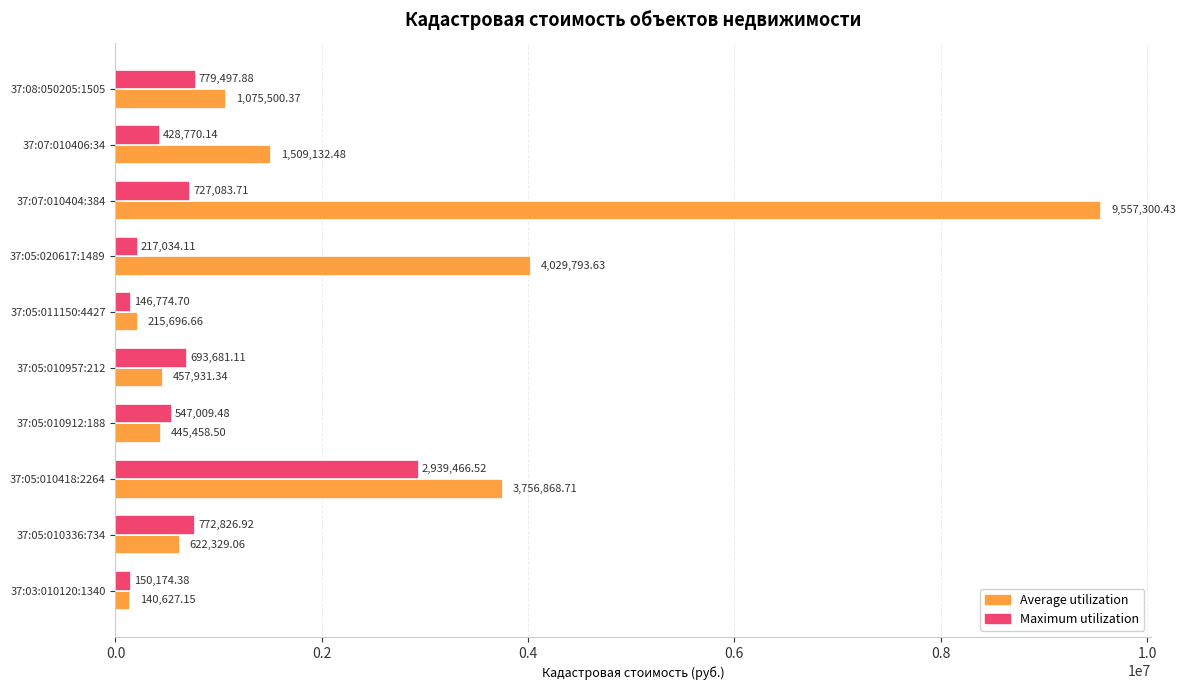

List the series in order of their peak value, highest first.

Average utilization, Maximum utilization